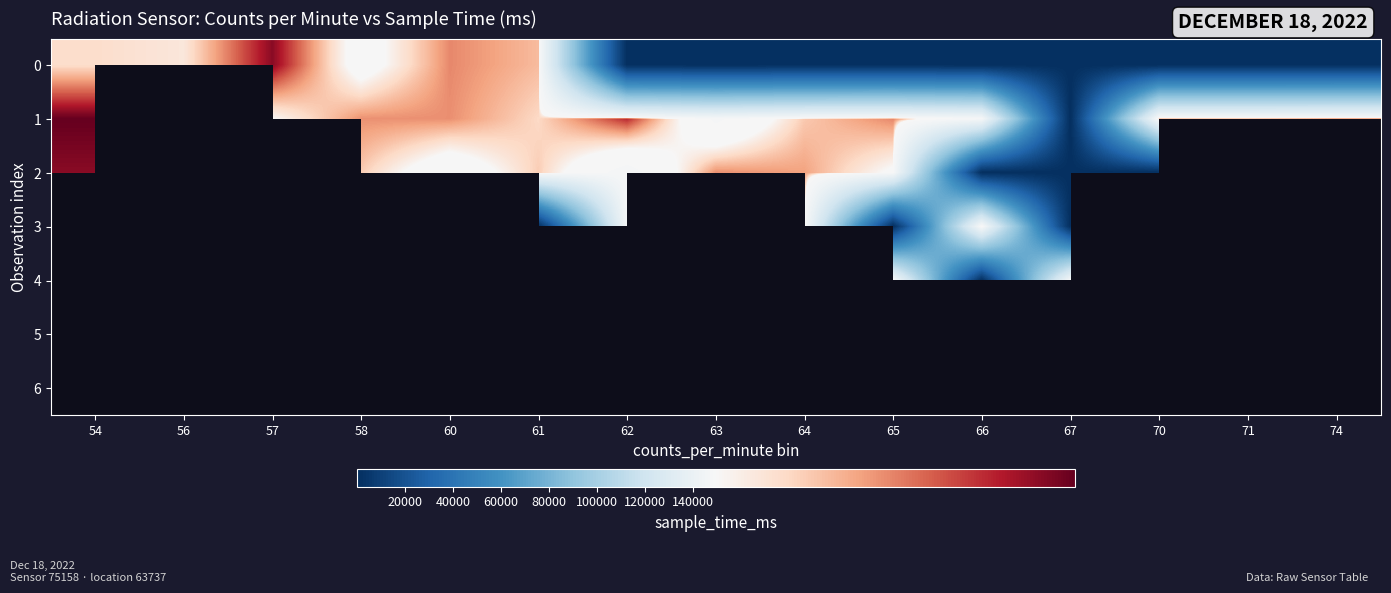

Where is 1 nearest to the value 76296?

66